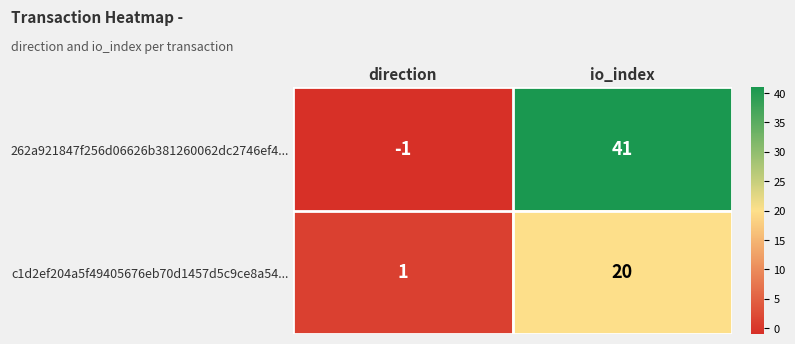

At which label does 262a921847f256d06626b381260062dc2746ef4... reach its peak?

io_index